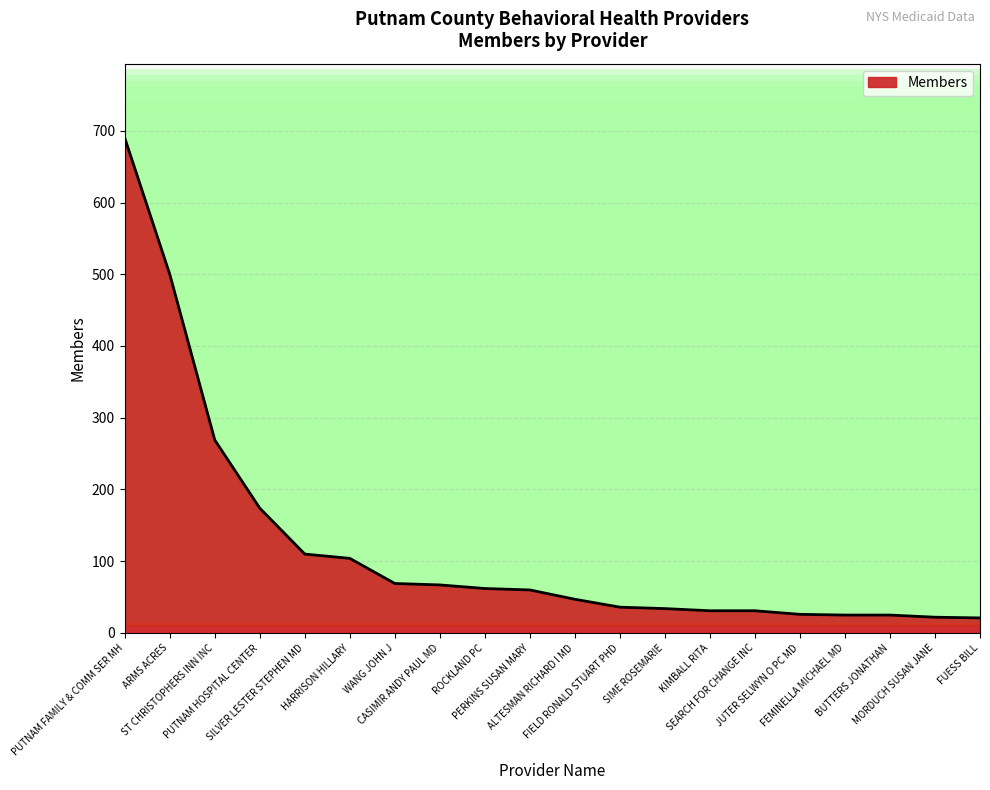

At which label is the value closest to 355?

ST CHRISTOPHERS INN INC